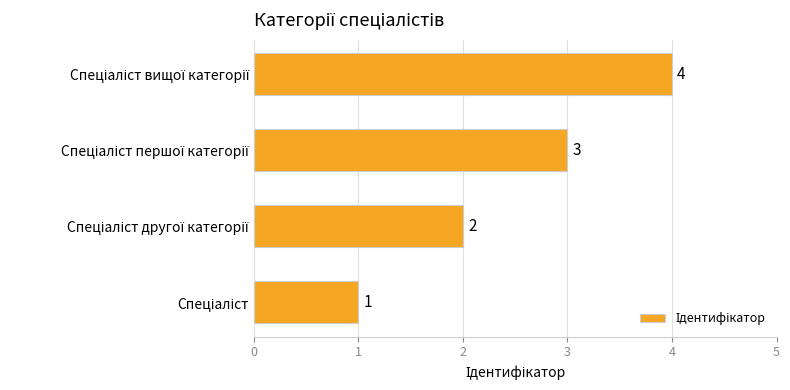

Count the values in the range 2 to 4.

3